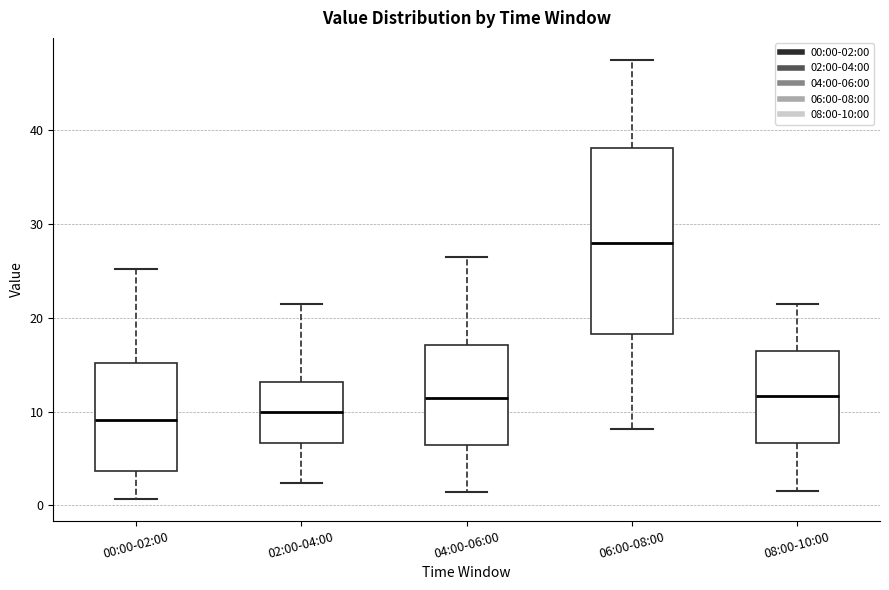

Which box has the highest median line?

06:00-08:00